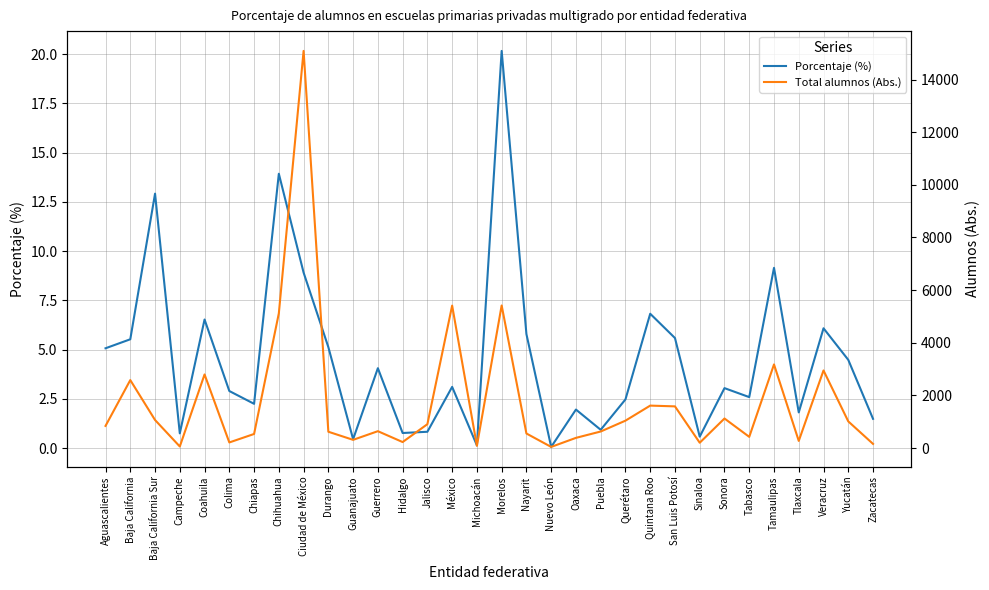

Which category has the lowest value in the Porcentaje (%) series?

Nuevo León